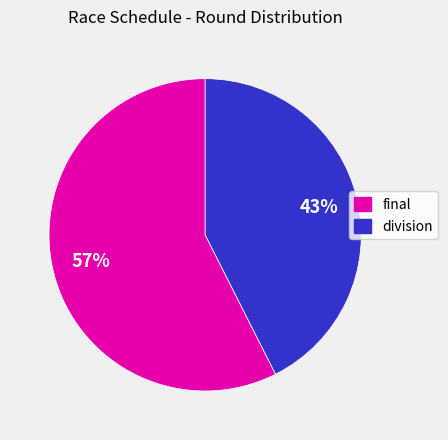

What is the smallest slice in the pie chart?

division